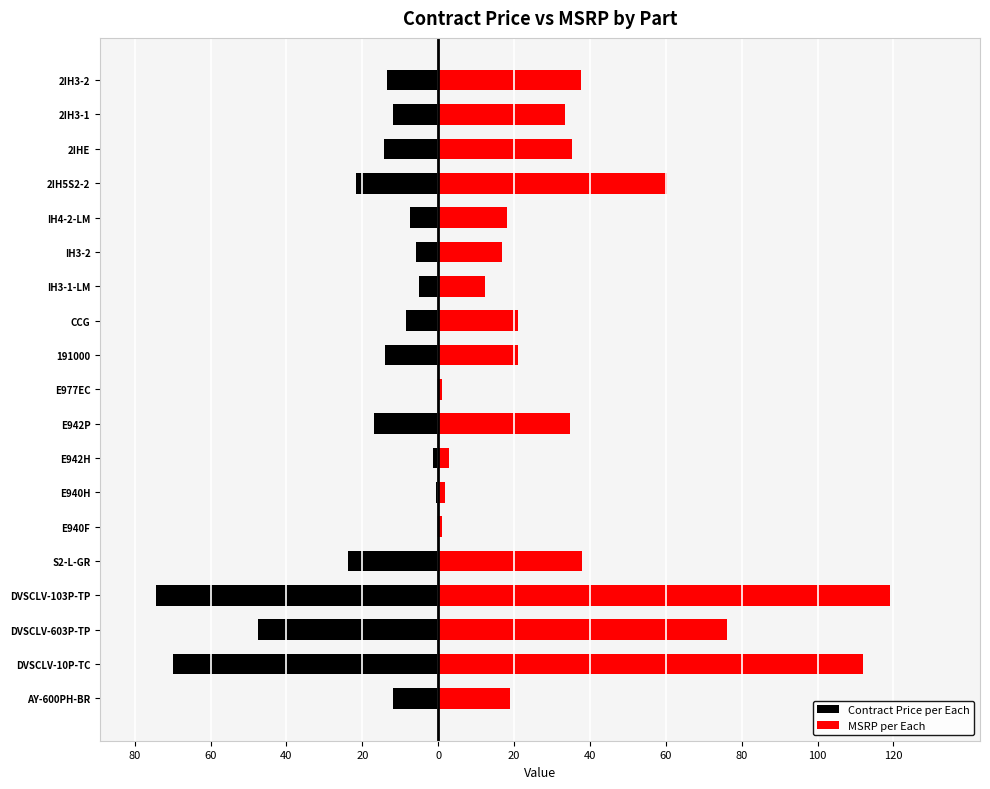

Is it true that Contract Price per Each equals -2.4 at E942H?

False